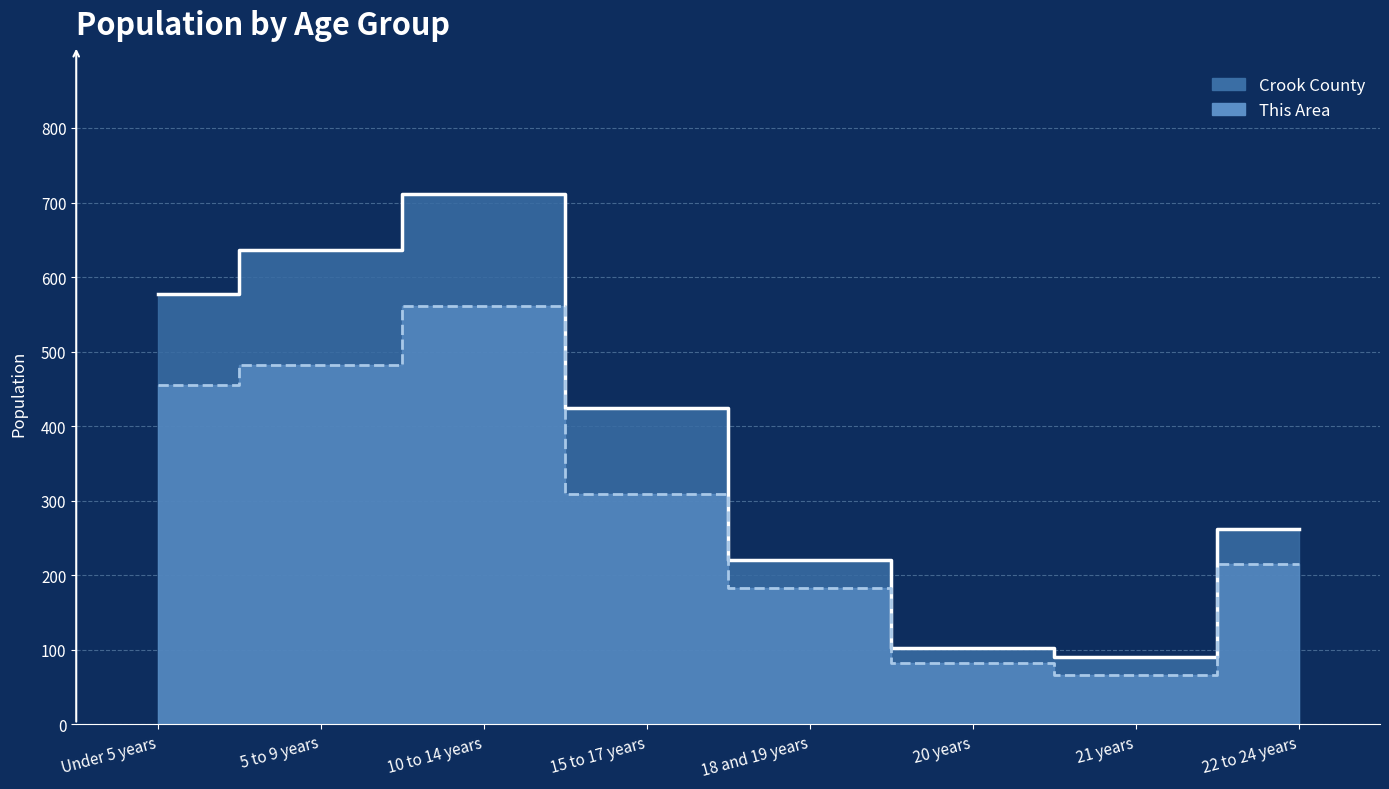

What is the average value of the Crook County series?

378